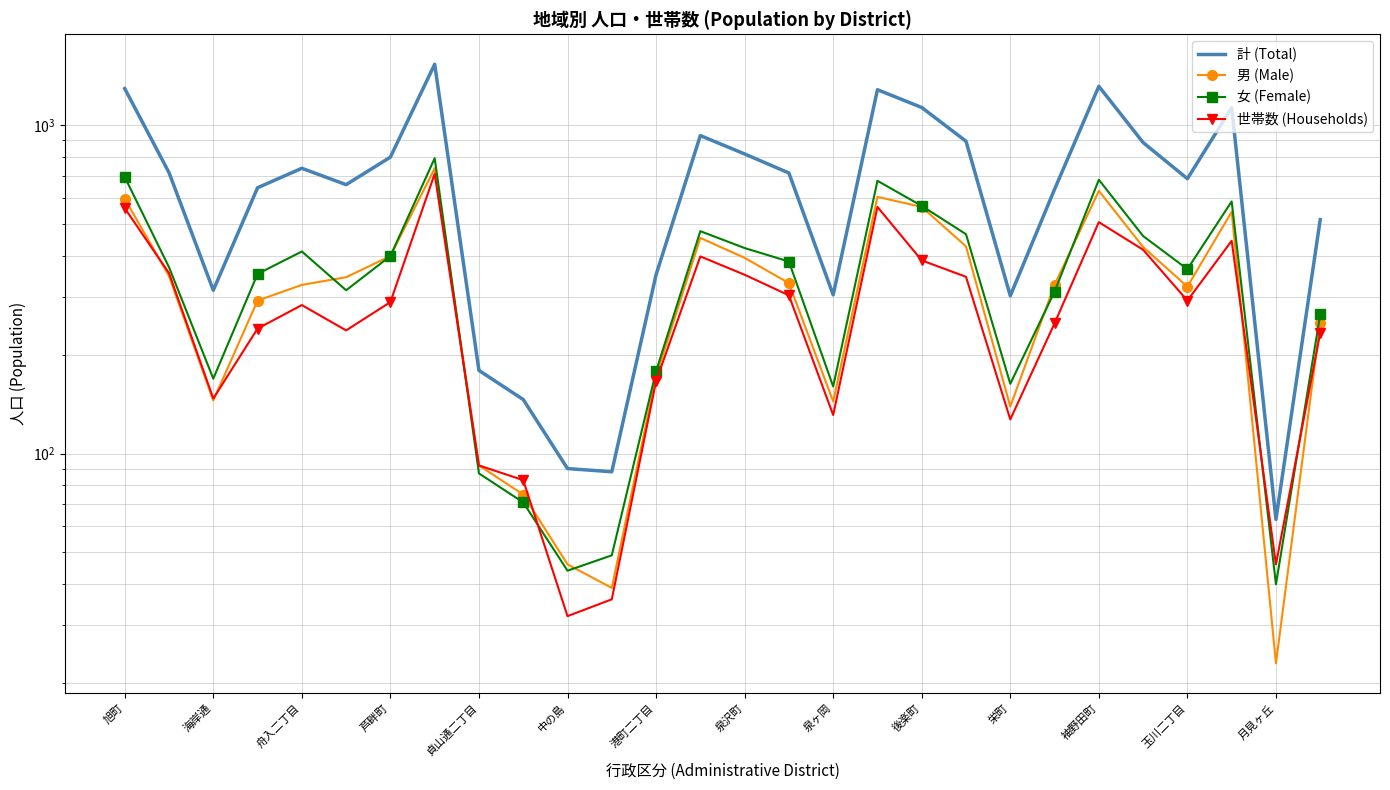

How many times do 世帯数 (Households) and 男 (Male) cross each other?

5